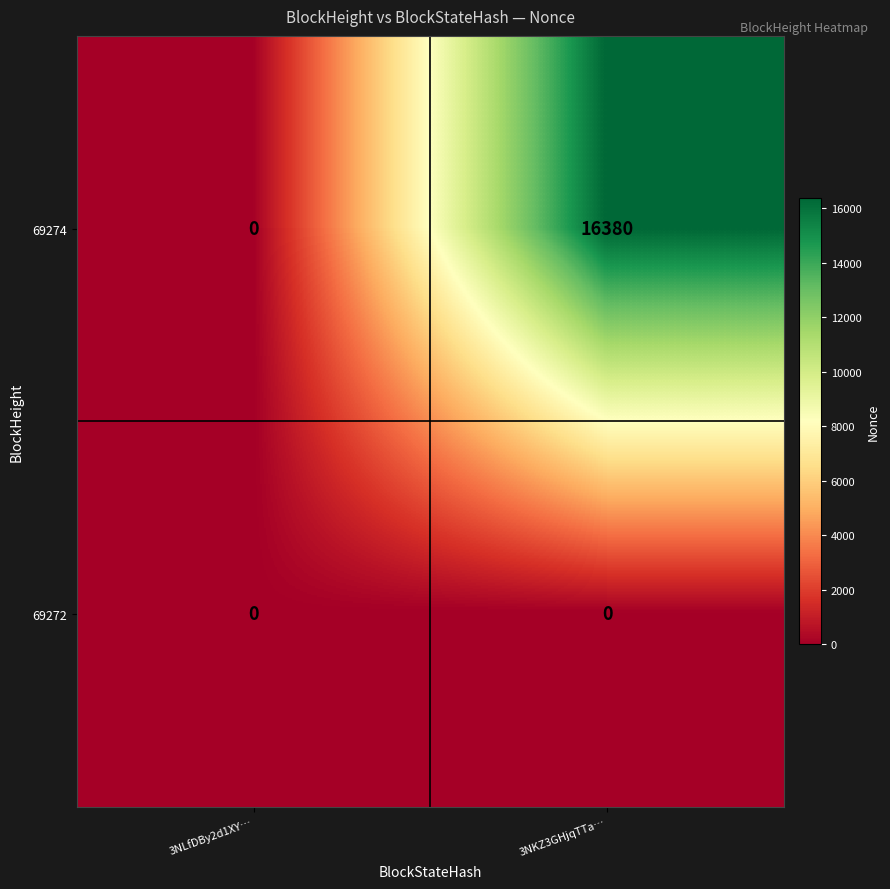

How many data points in 69274 are less than 16380?

1